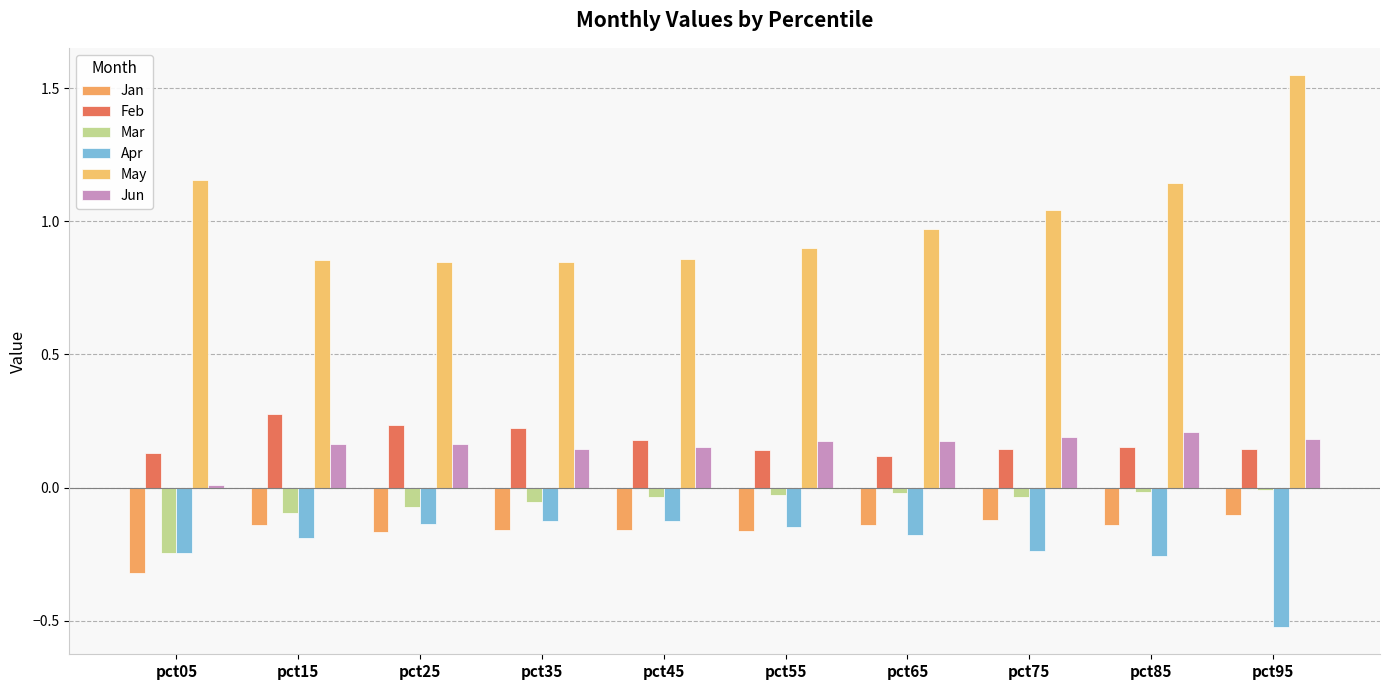

Is it true that May equals 0.9 at pct15?

True